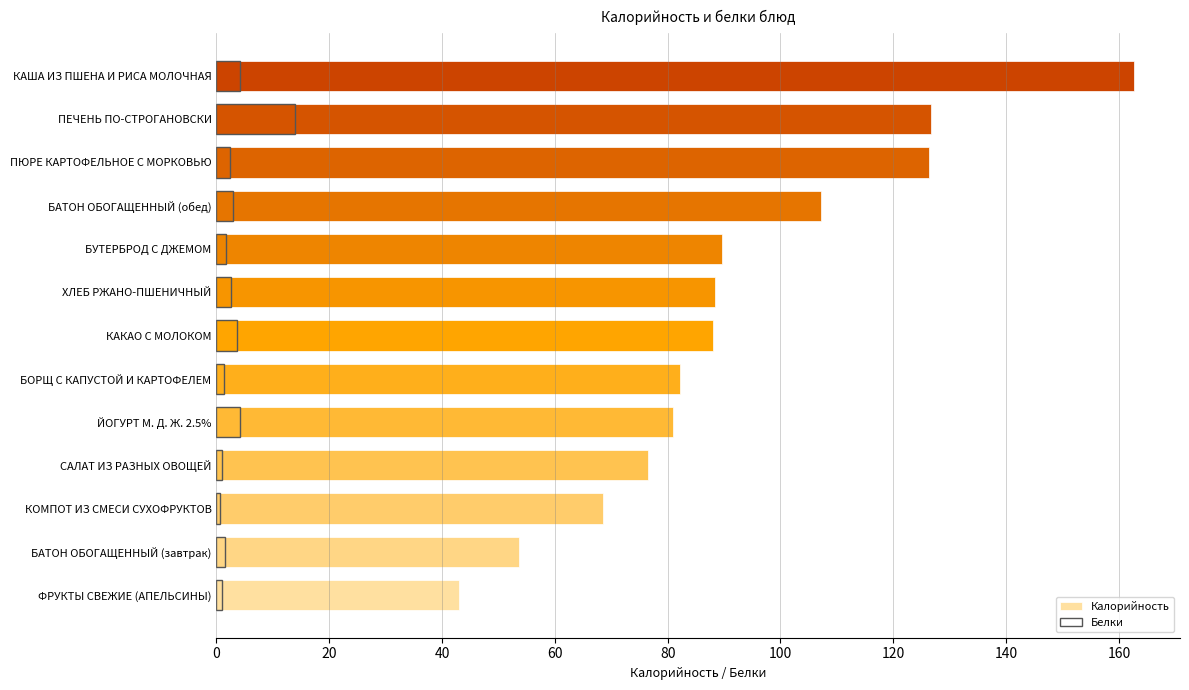

What are all the series names shown in the legend?

Калорийность, Белки